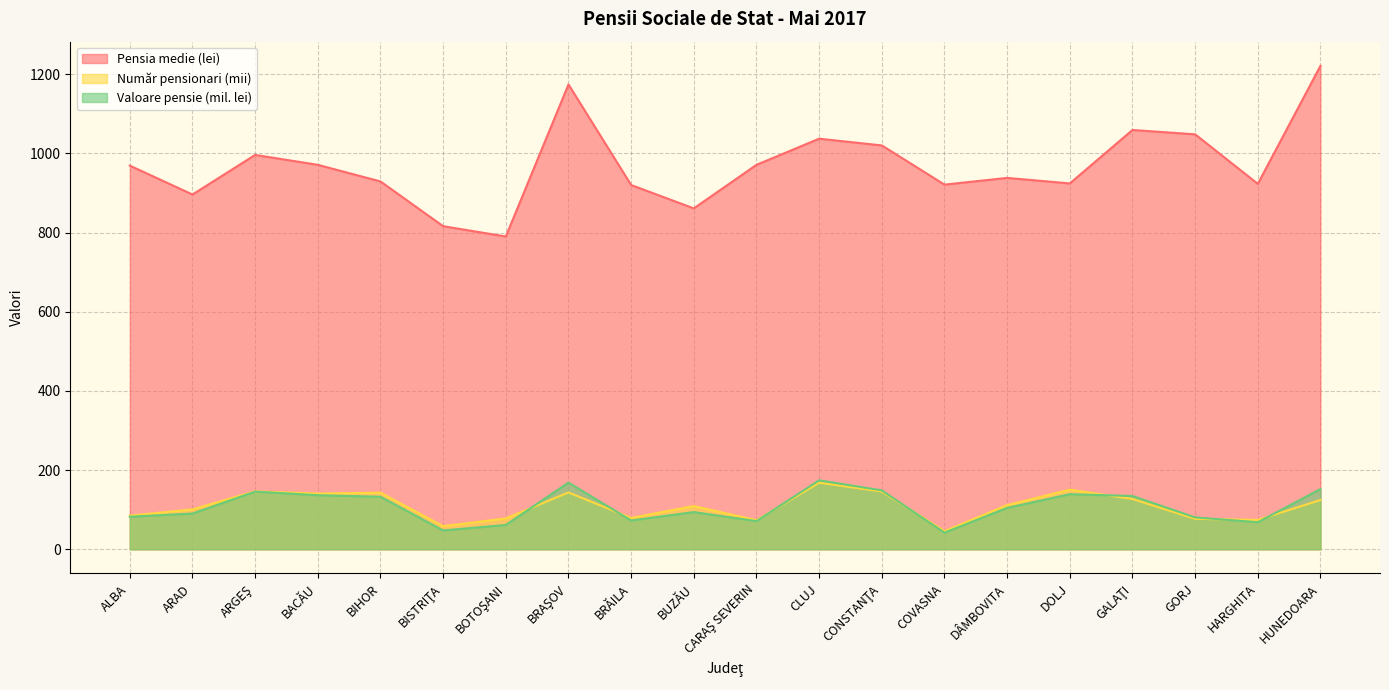

Reading left to right, what are all the values shown in this chart?

Număr fizic pensionari: 84.9	100.8	146.4	140.7	143.0	58.4	77.9	143.6	79.2	109.2	73.4	168.2	145.8	45.7	111.6	150.6	127.2	76.9	74.1	124.6
Valoarea pensiei (mii lei): 82.2	90.3	145.8	136.6	132.8	47.7	61.5	168.5	72.8	94.0	71.3	174.3	148.8	42.1	104.6	139.2	134.6	80.6	68.4	152.2
Pensia medie (lei): 969.0	896.0	996.0	971.0	929.0	816.0	790.0	1174.0	920.0	861.0	971.0	1037.0	1020.0	921.0	938.0	924.0	1059.0	1048.0	923.0	1221.0